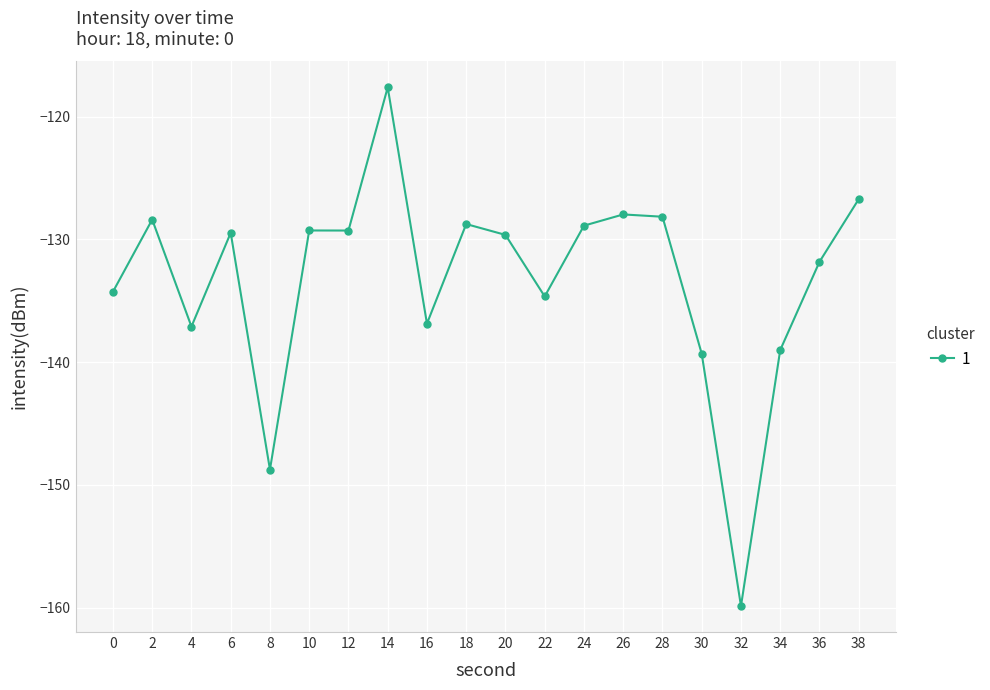

What is the maximum value shown in the chart?

-117.6